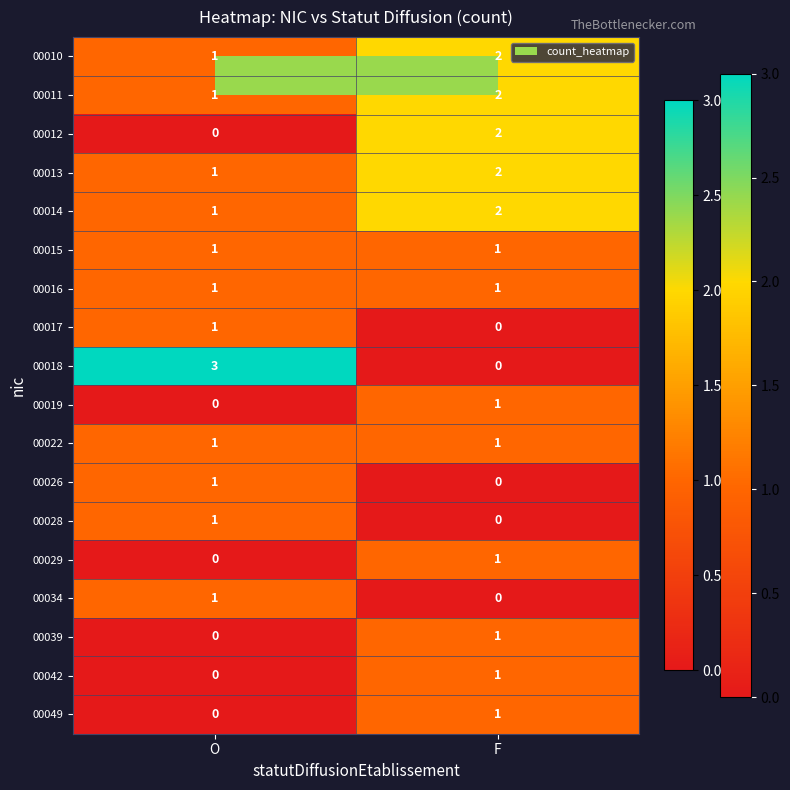

At which label is 00018 closest to 1?

F